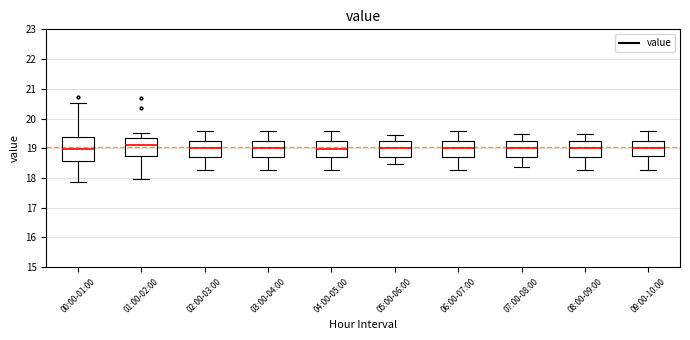

Where is the upper edge of the box for 09:00-10:00 on the y-axis? The values are not printed on the chart, so give them approximately, as read against the axis.

19.2